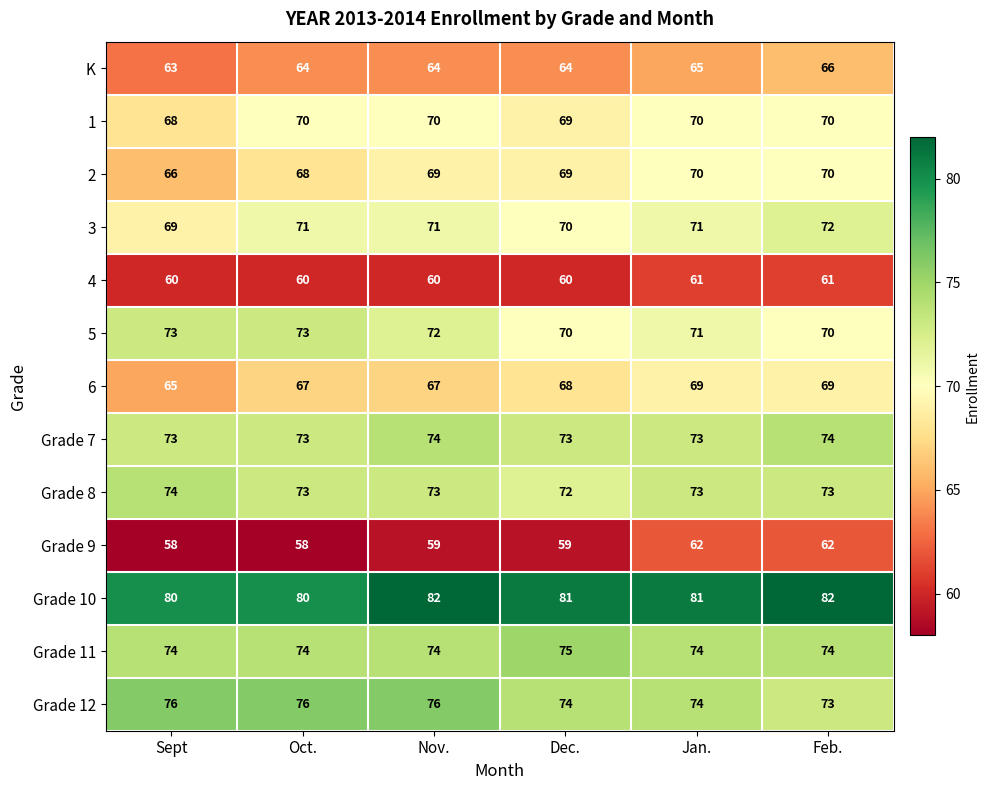

How many Grade 7 values are between 73 and 74?

6